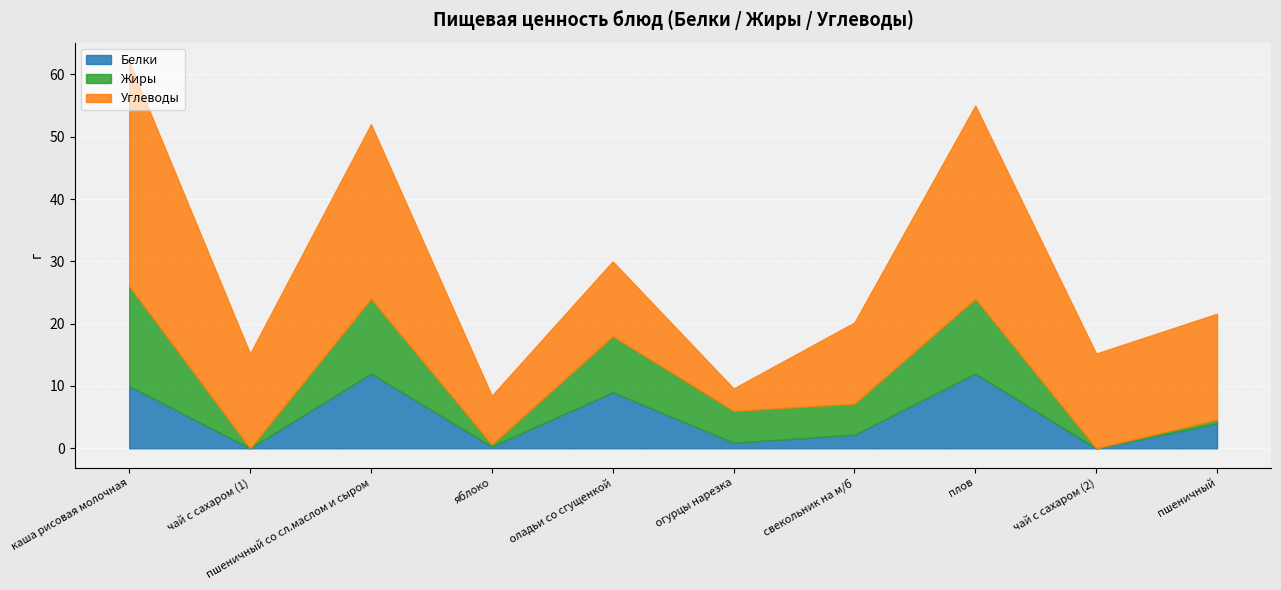

Reading right to left, what are all the values shown in this chart?

Белки: 4.0	0.0	12.0	2.2	0.9	9.0	0.3	12.0	0.0	10.0
Жиры: 0.6	0.0	12.0	5.0	5.1	9.0	0.3	12.0	0.0	16.0
Углеводы: 17.0	15.2	31.0	13.0	3.6	12.0	7.8	28.0	15.2	36.0